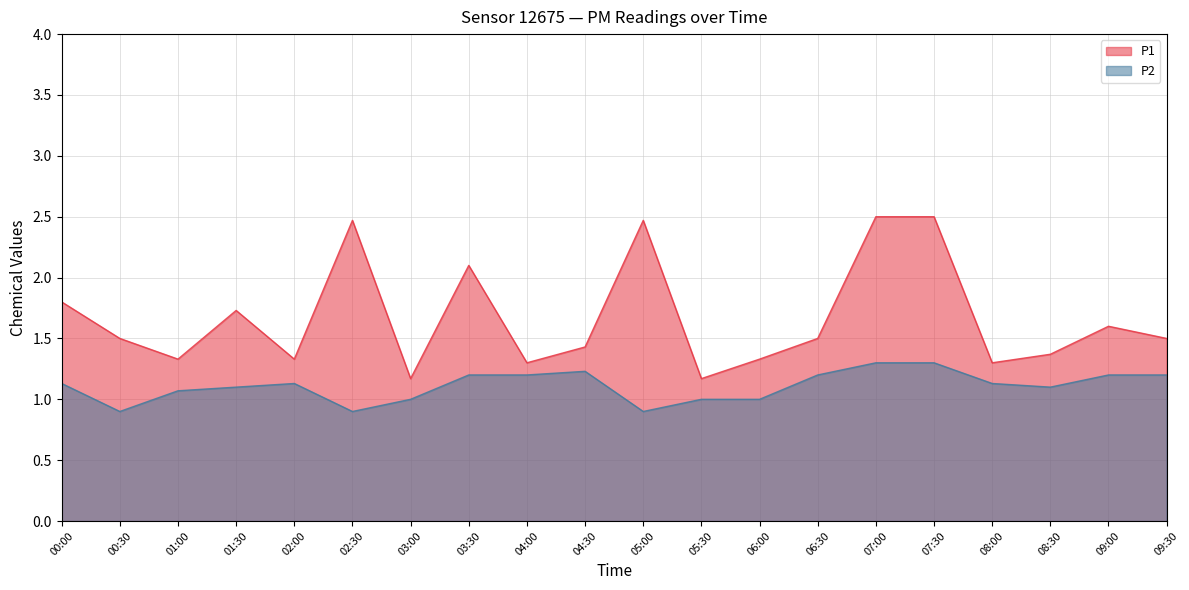

How many lines are shown in the chart?

2